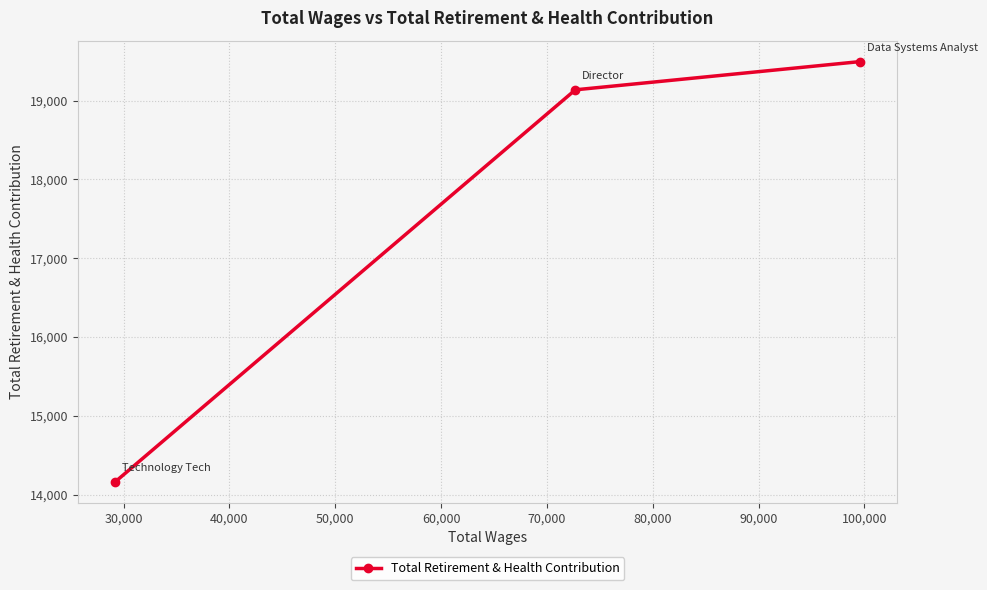

What is the minimum value shown in the chart?

14159